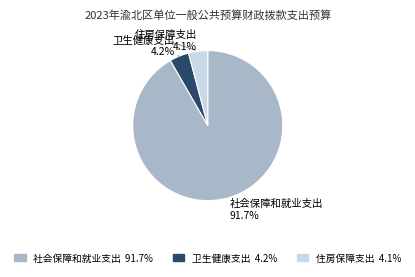

Which category accounts for the majority?

社会保障和就业支出